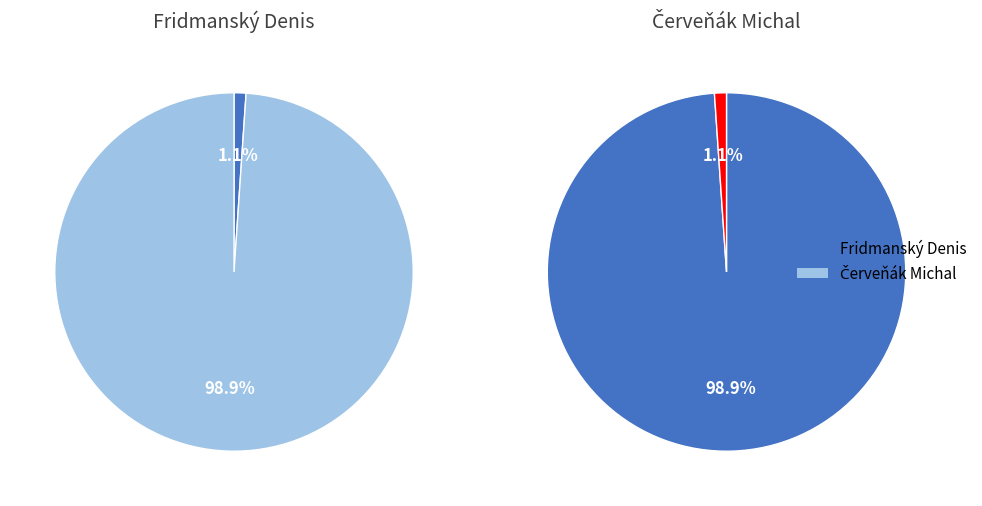

How many segments does this pie chart have?

2